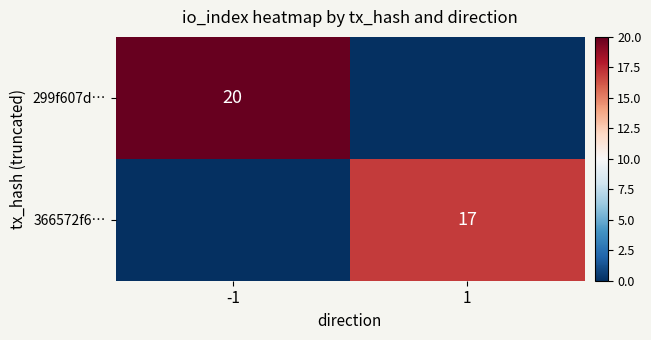

Is it true that 366572f6… equals 27 at 1?

False